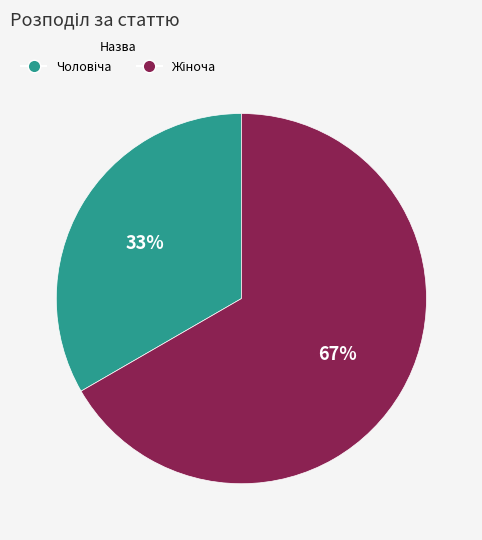

Does any single category account for the majority?

Yes